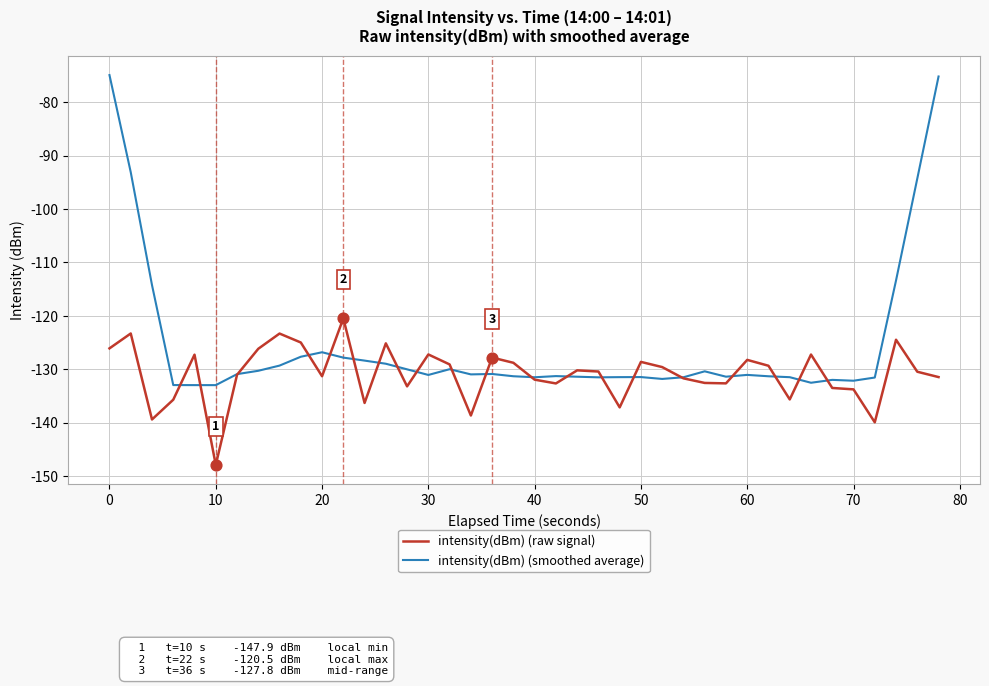

Which series has the largest total across all categories?

intensity(dBm) (smoothed average)